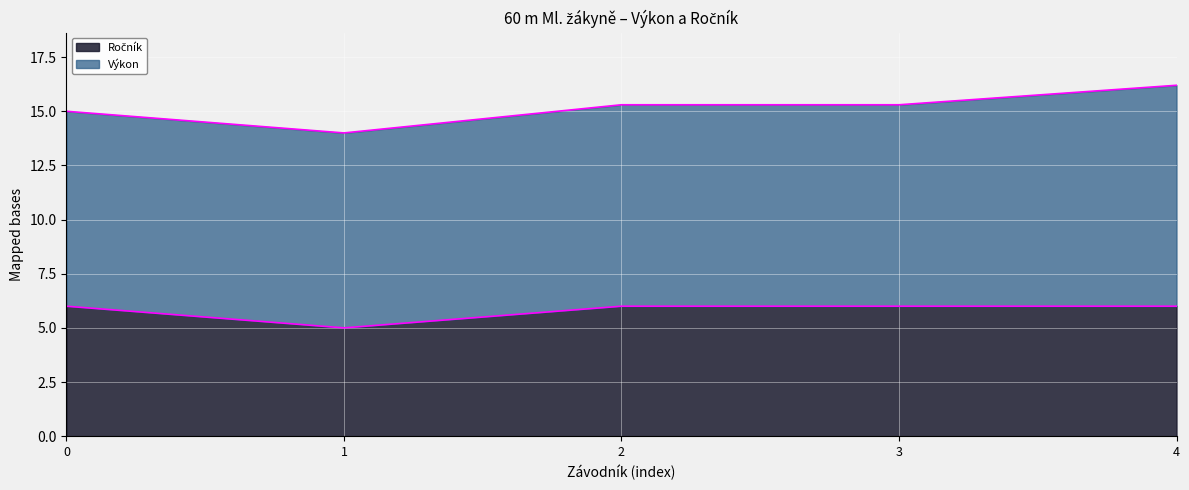

What is the total value across all series at 1?

14.0